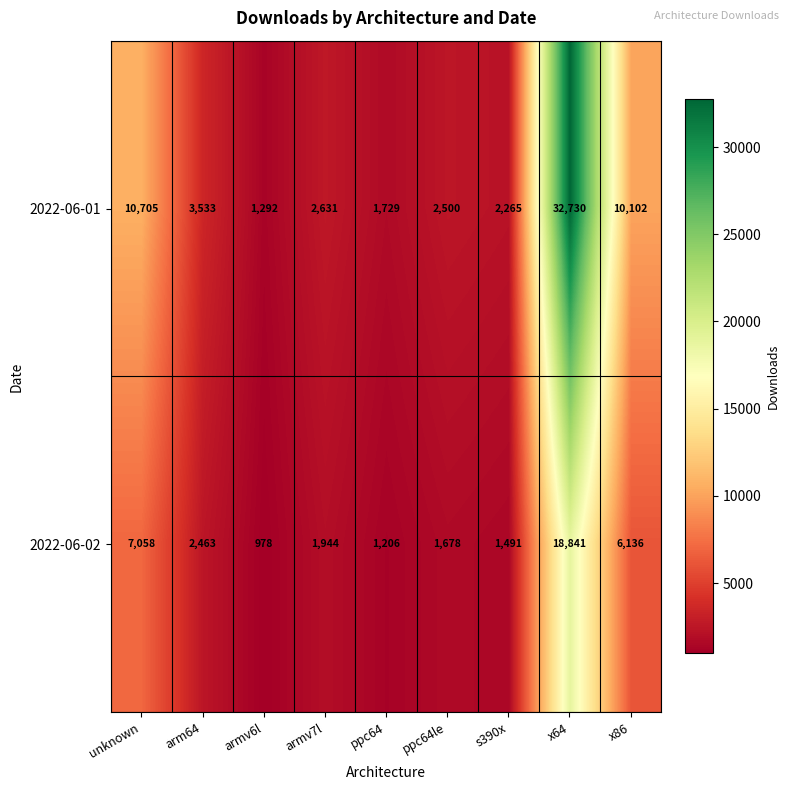

What is the difference between the highest and lowest values at ppc64le?

822